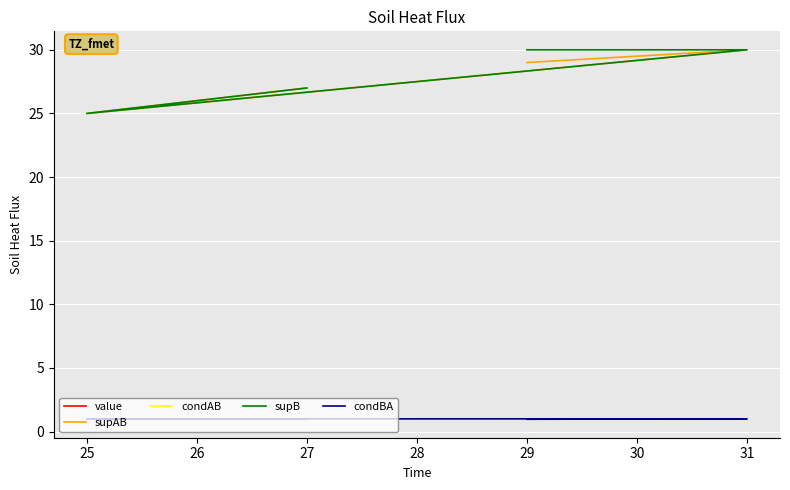

True or false: supB and condBA cross at least once.

False